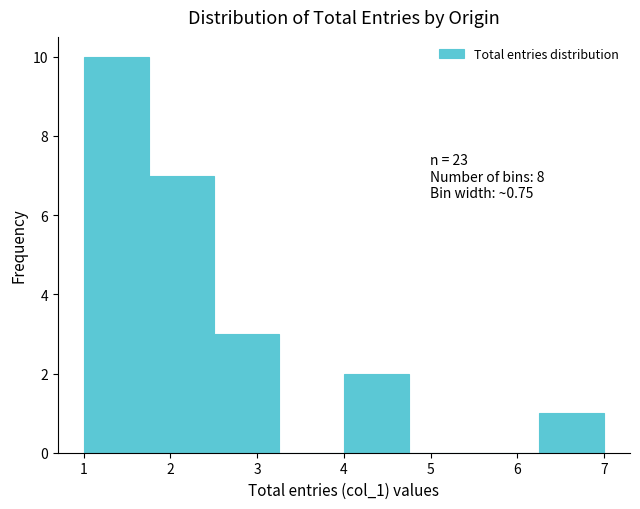

Over which range of the x-axis is the bar tallest?

1.00 to 1.75